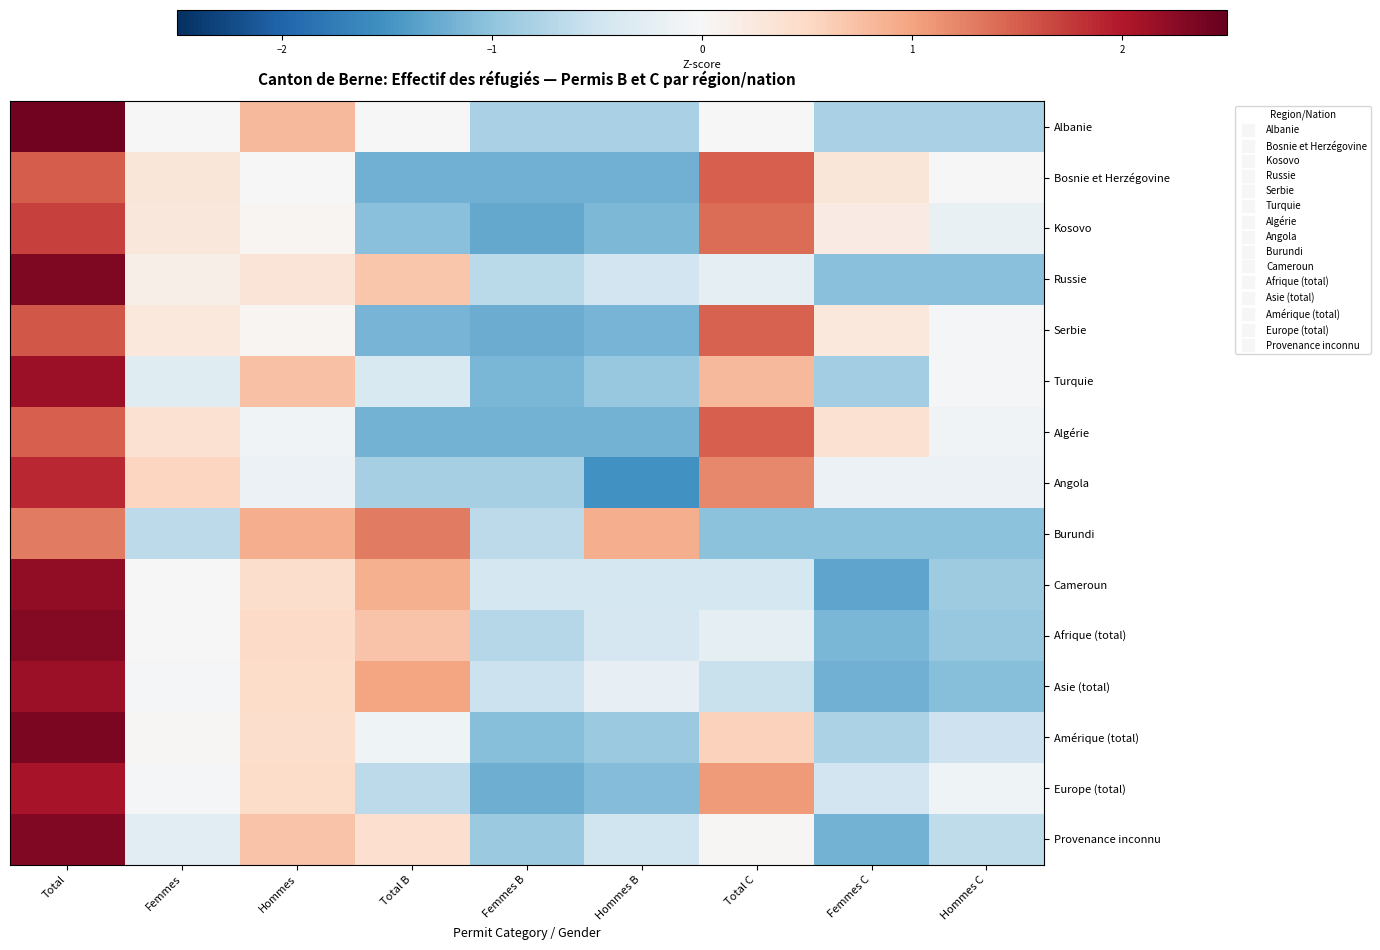

Which series has the widest spread of values?

Cameroun